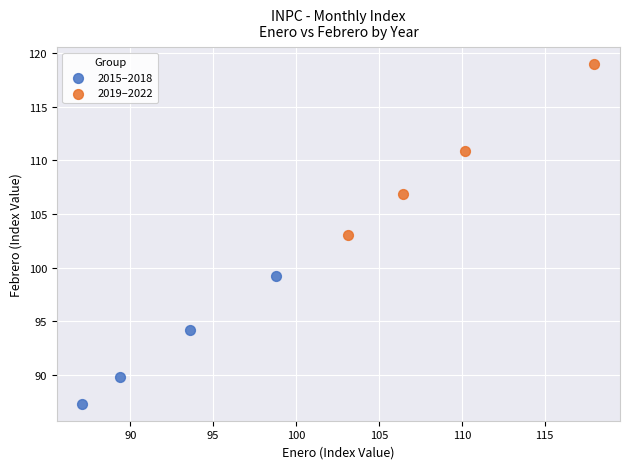

Which series has the largest Y range (max minus min)?

2019–2022